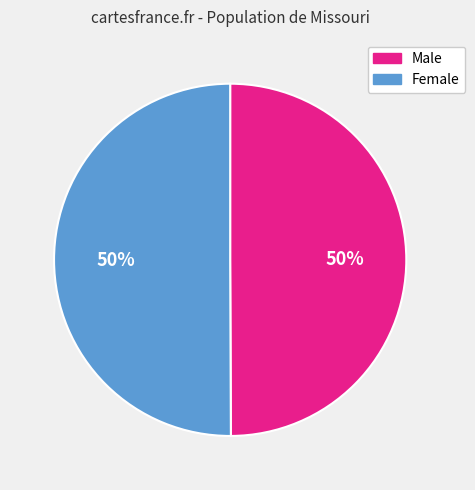

How many slices are in this pie chart?

2